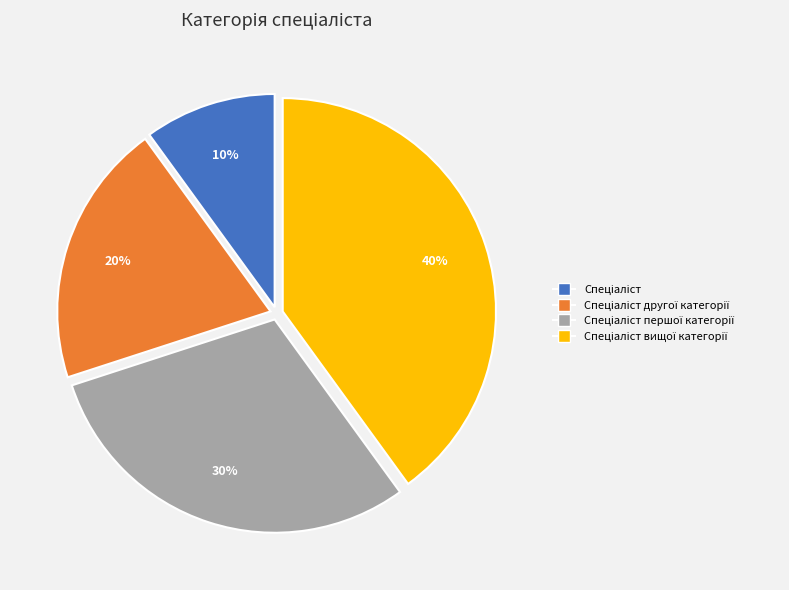

To the nearest percent, what is the difference between the largest and smallest slice percentages?

30%